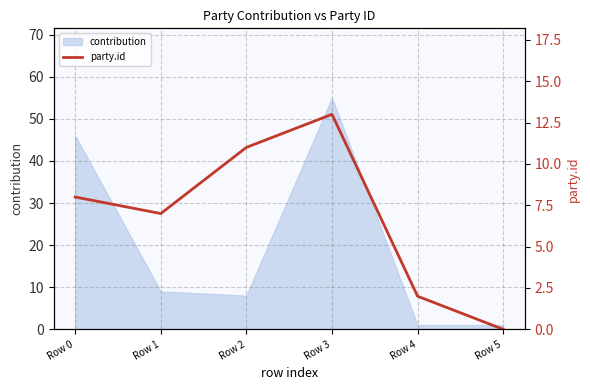

The contribution series shows 1 at Row 4. True or false?

True